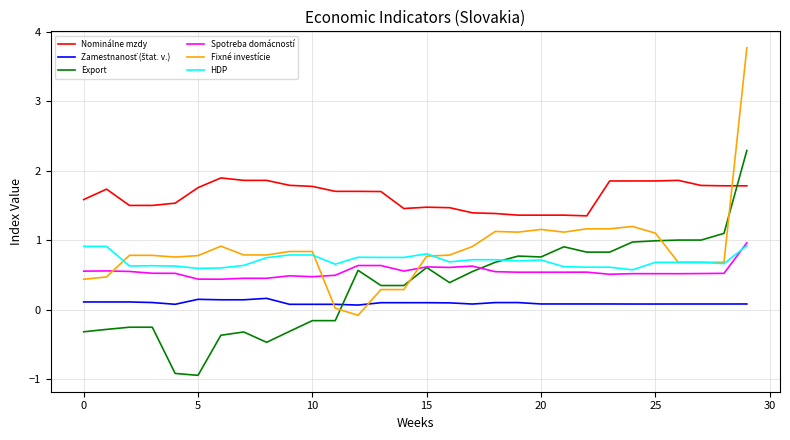

What is the minimum value shown in the chart?

-0.9